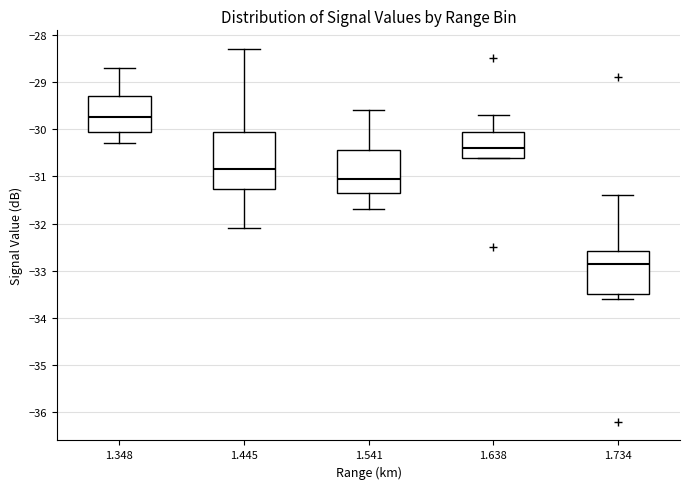

Where is the lower edge of the box at x = 1.348 on the y-axis? The values are not printed on the chart, so give them approximately, as read against the axis.

-30.0